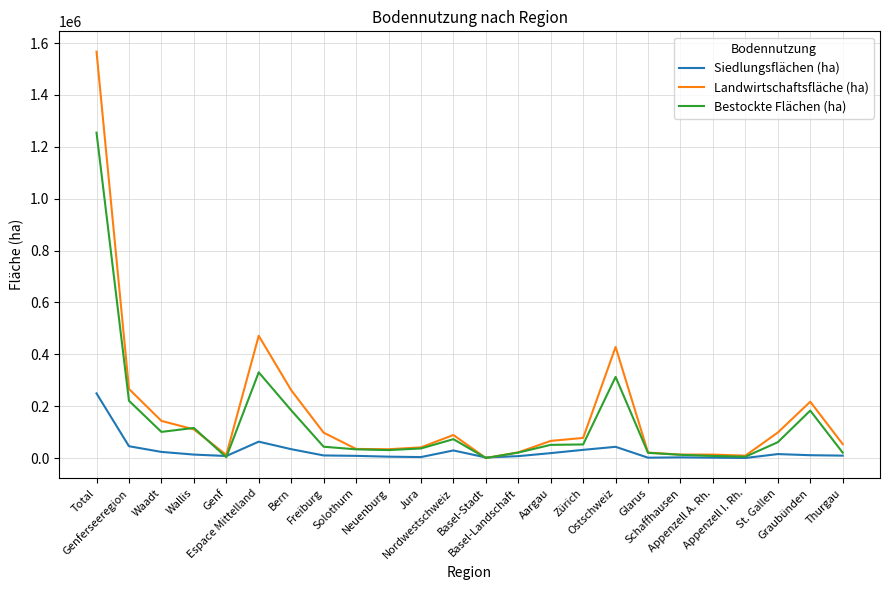

Where is Landwirtschaftsfläche (ha) nearest to the value 783608?

Espace Mittelland